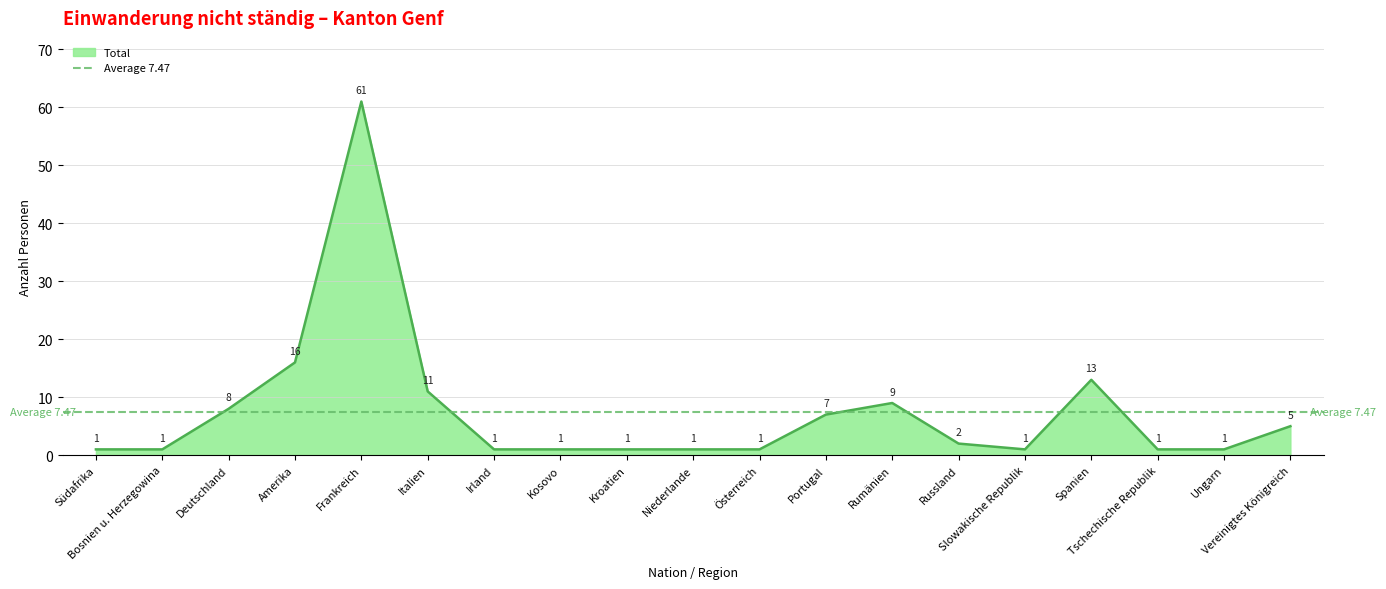

At which label does Männer first exceed 1?

Deutschland